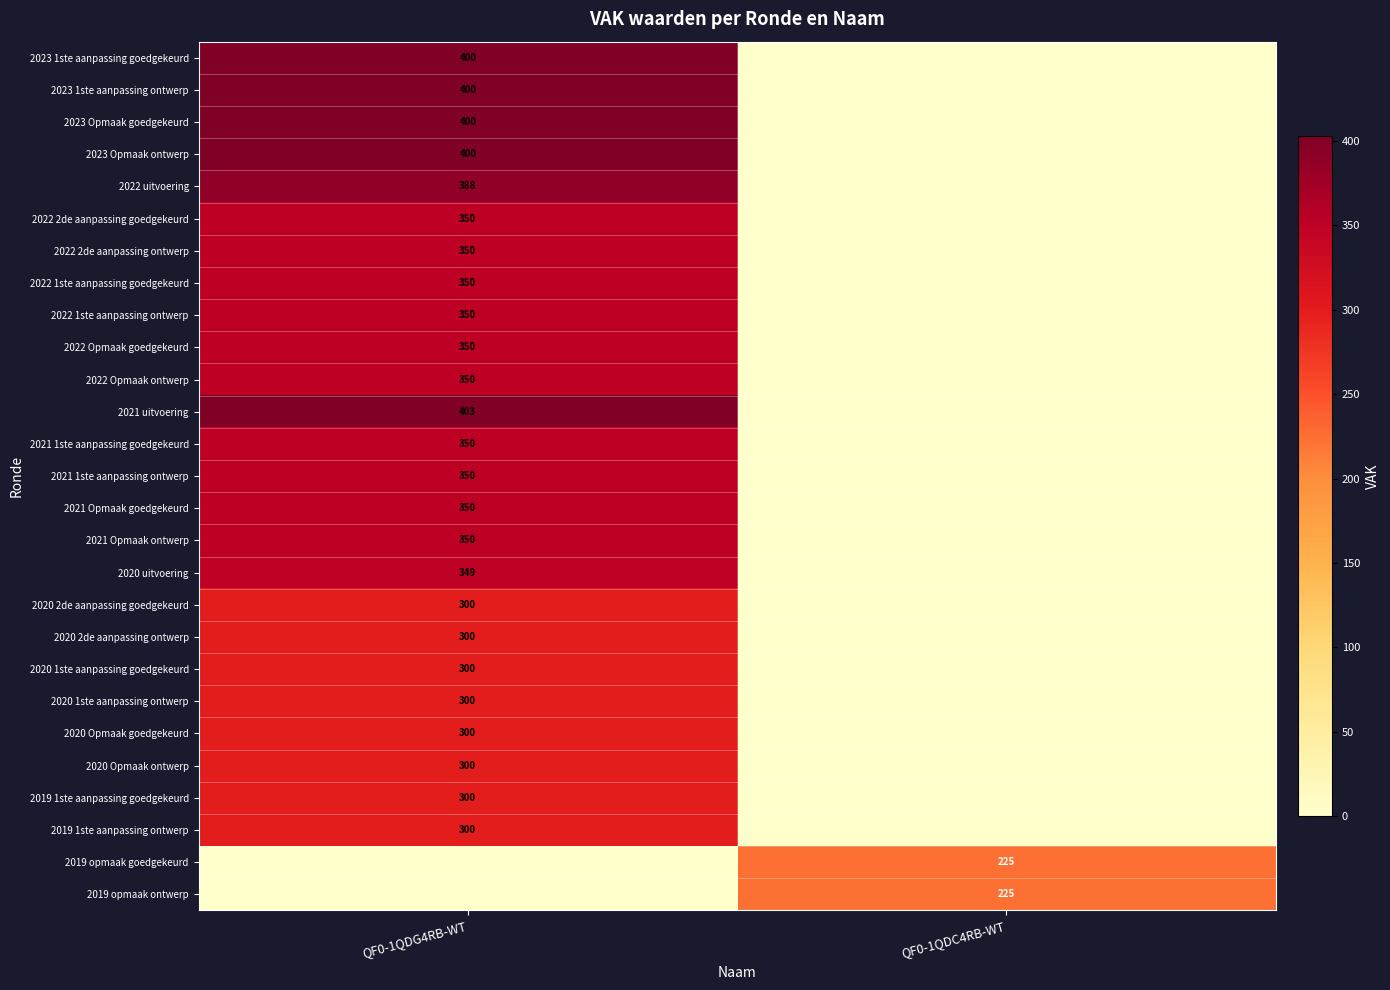

The value of 2020 2de aanpassing ontwerp at QF0-1QDG4RB-WT is 300. True or false?

True